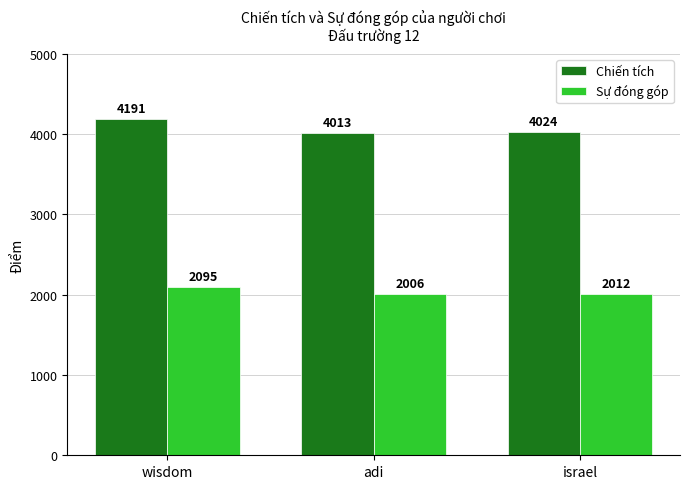

Which series has the largest total across all categories?

Chiến tích